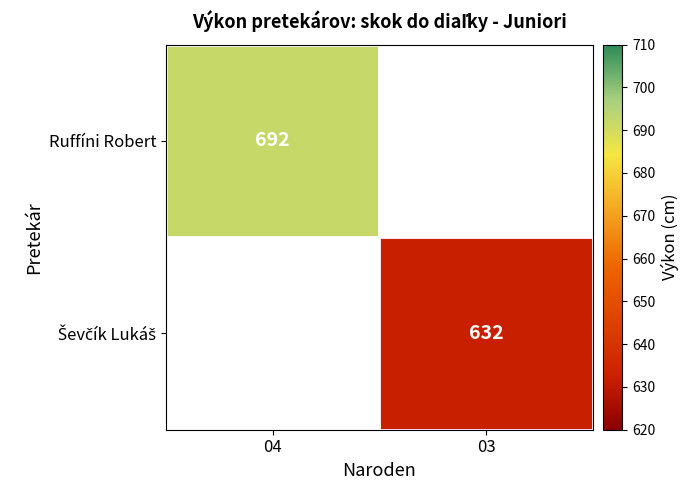

Between 03 and 04, which is larger?

04